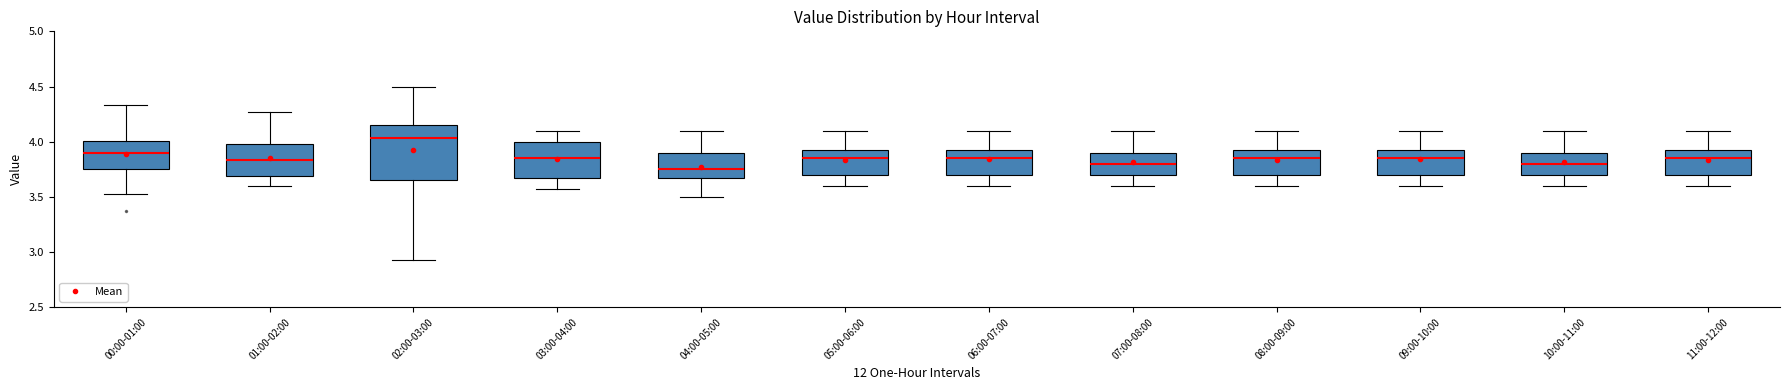

Where does the median line of the box for 02:00-03:00 sit on the y-axis? The values are not printed on the chart, so give them approximately, as read against the axis.

4.05